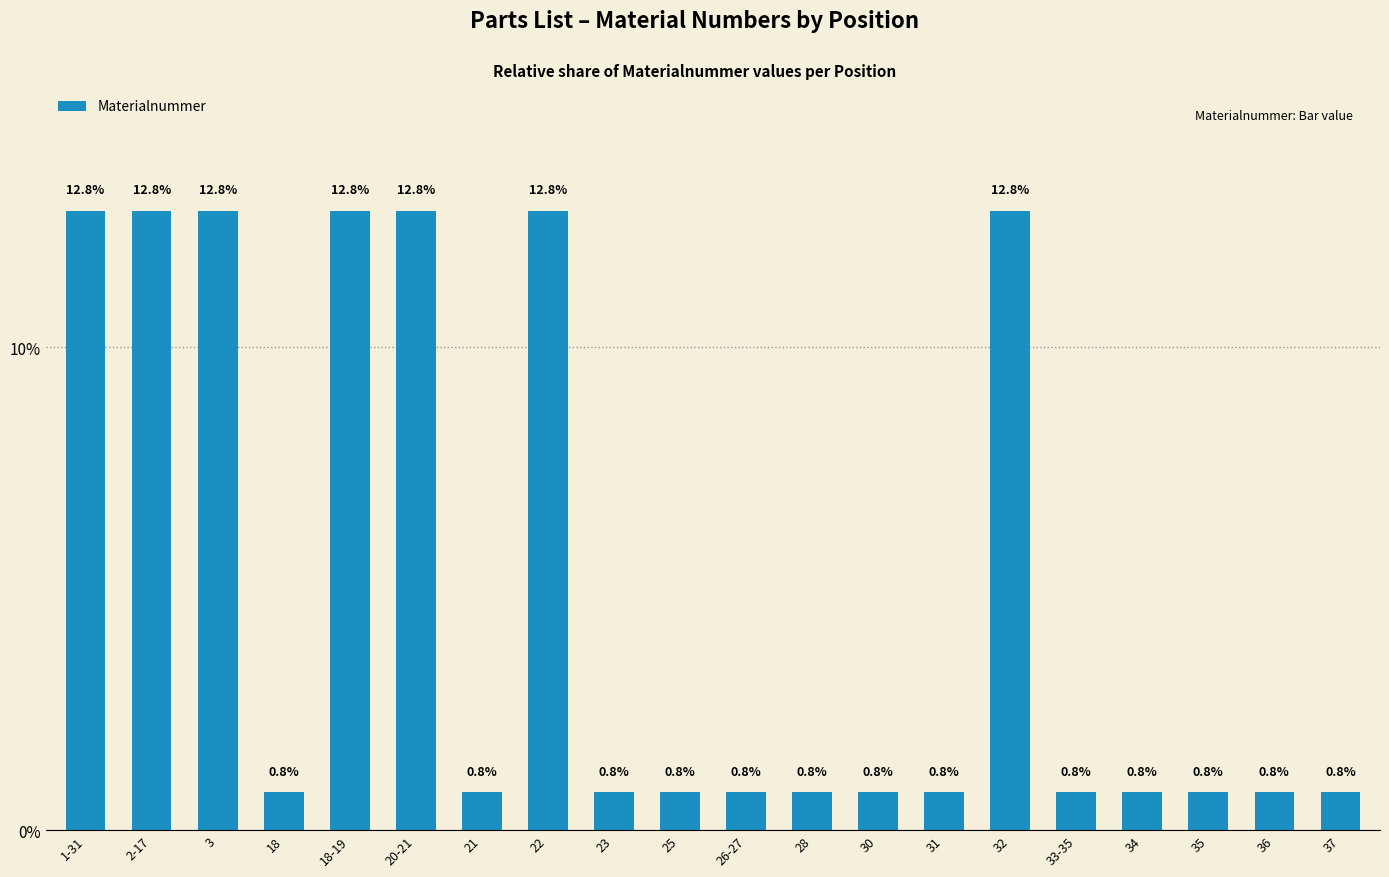

Is it true that the value at 34 is 0.3?

False